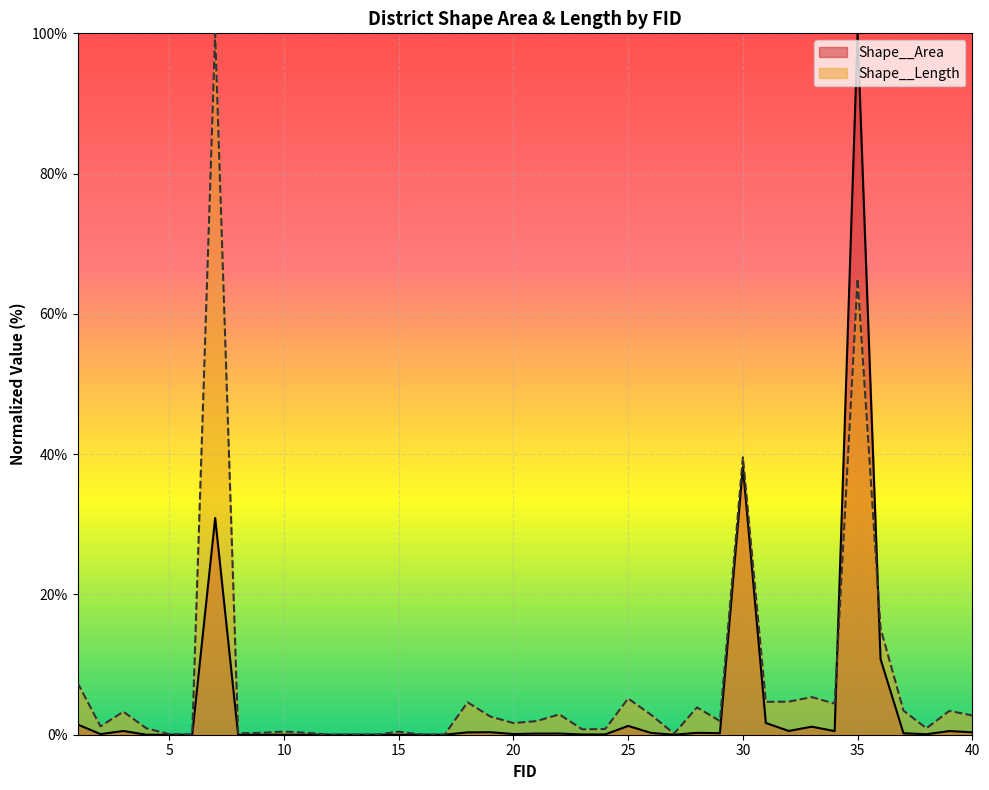

In Shape__Area, how many points are higher than both neighbors (excluding endpoints)?

13